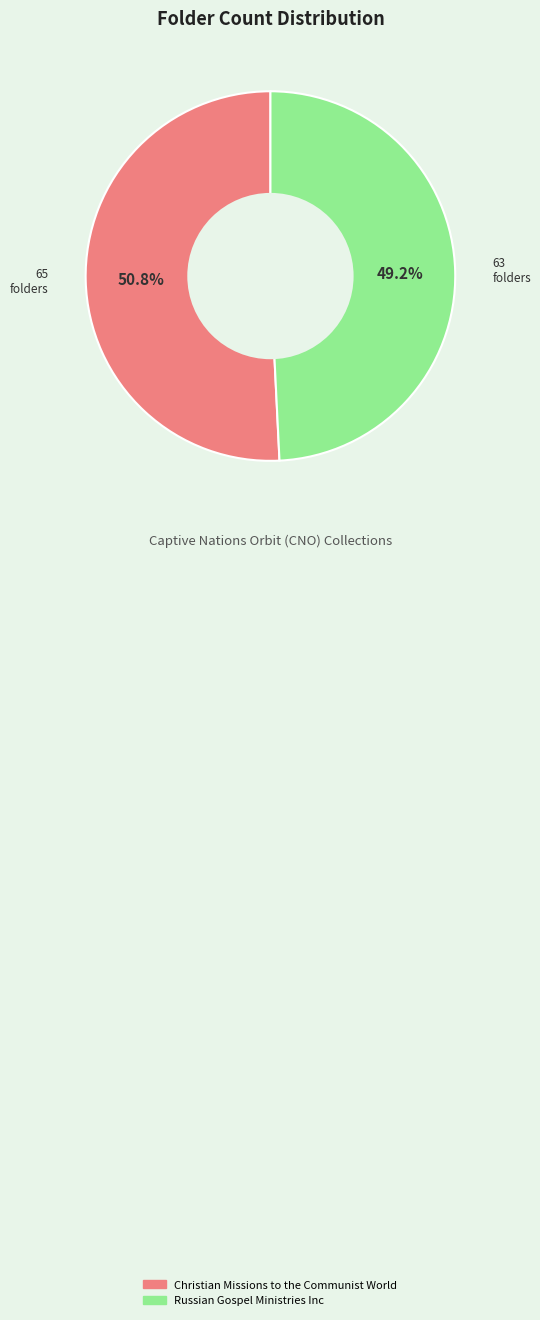

To the nearest percent, what percentage of the pie is Christian Missions to the Communist World?

51%